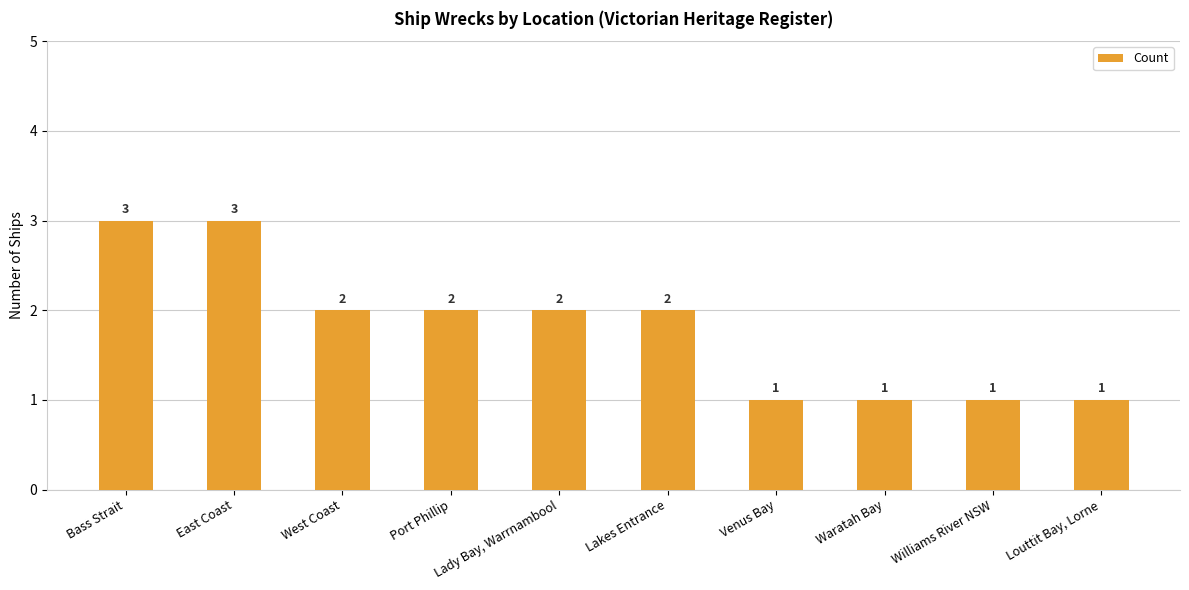

How many distinct data groups are displayed?

1